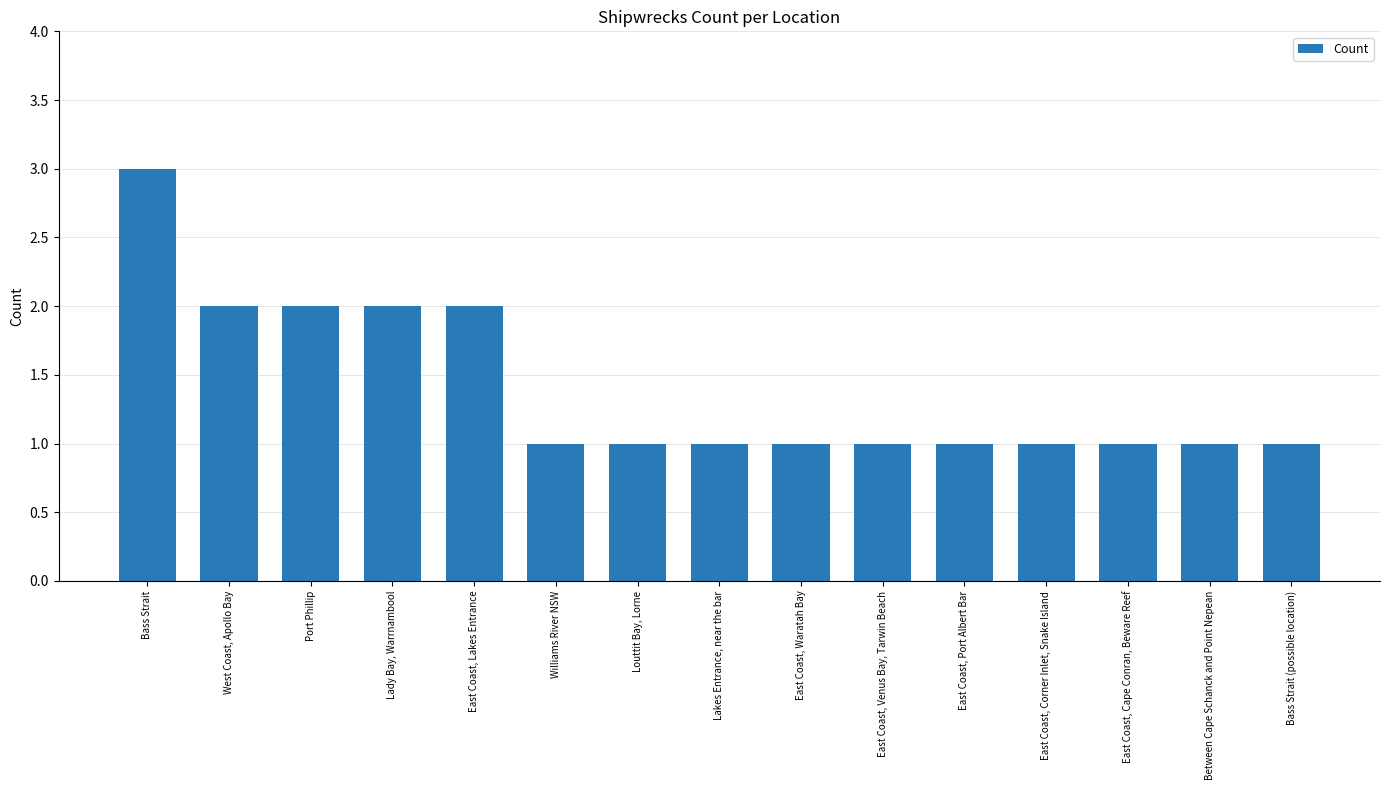

Which category has the highest value across all series?

Bass Strait